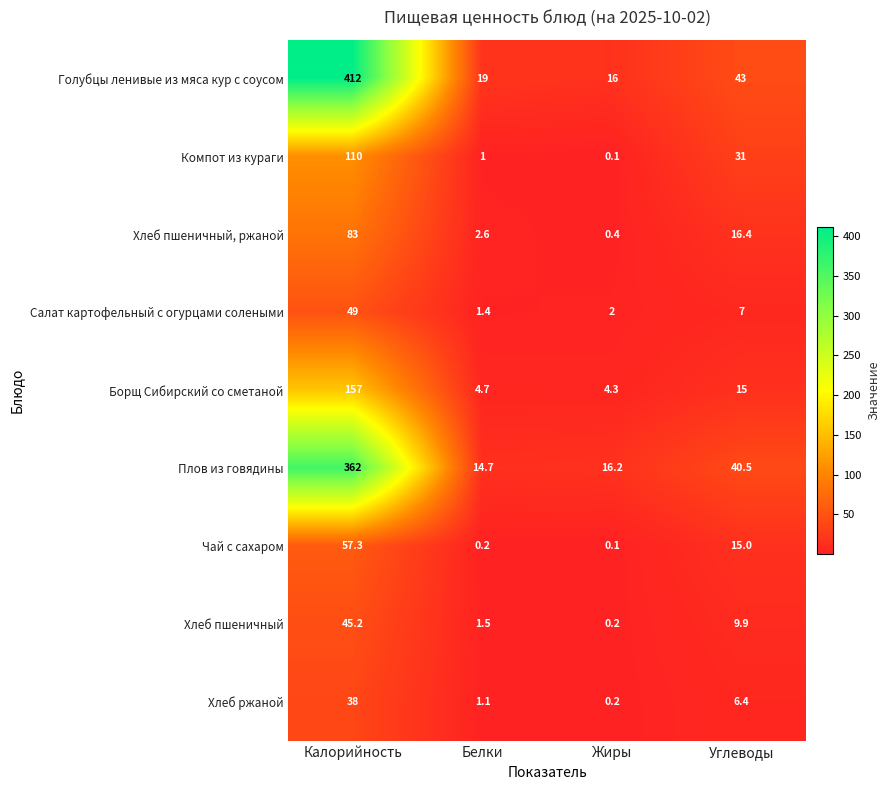

How many data points in Хлеб пшеничный are above 9?

2